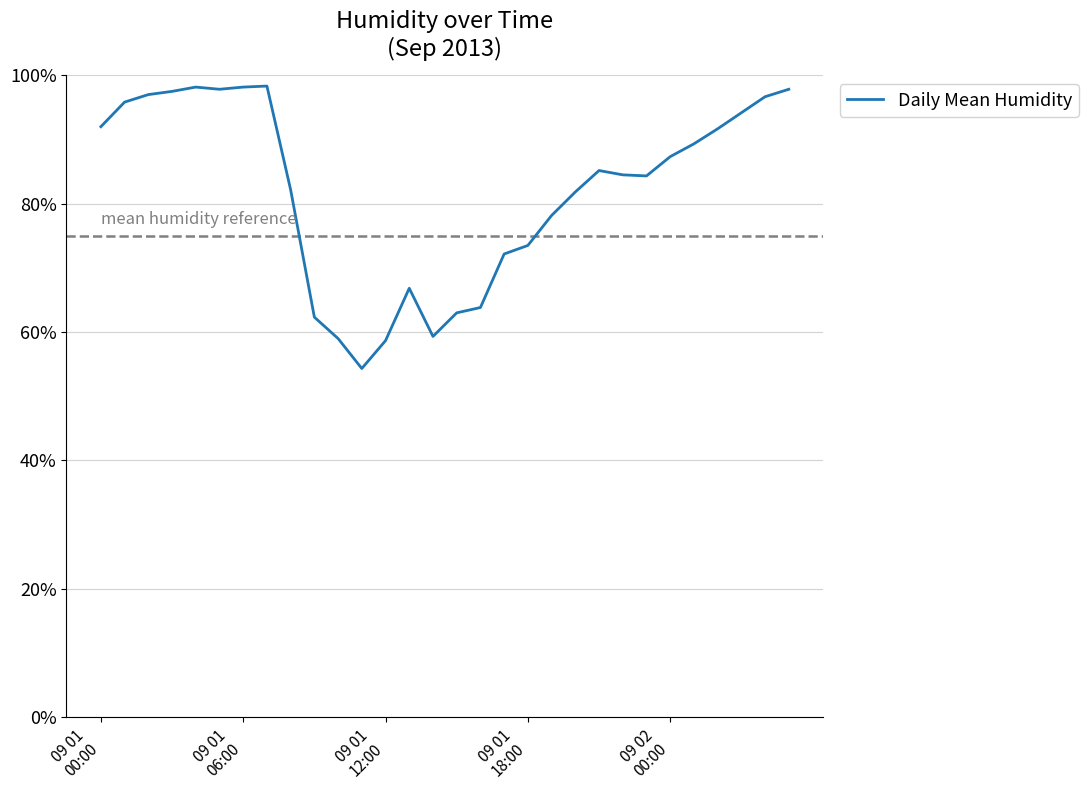

What is the difference between the maximum and minimum values?

44.0